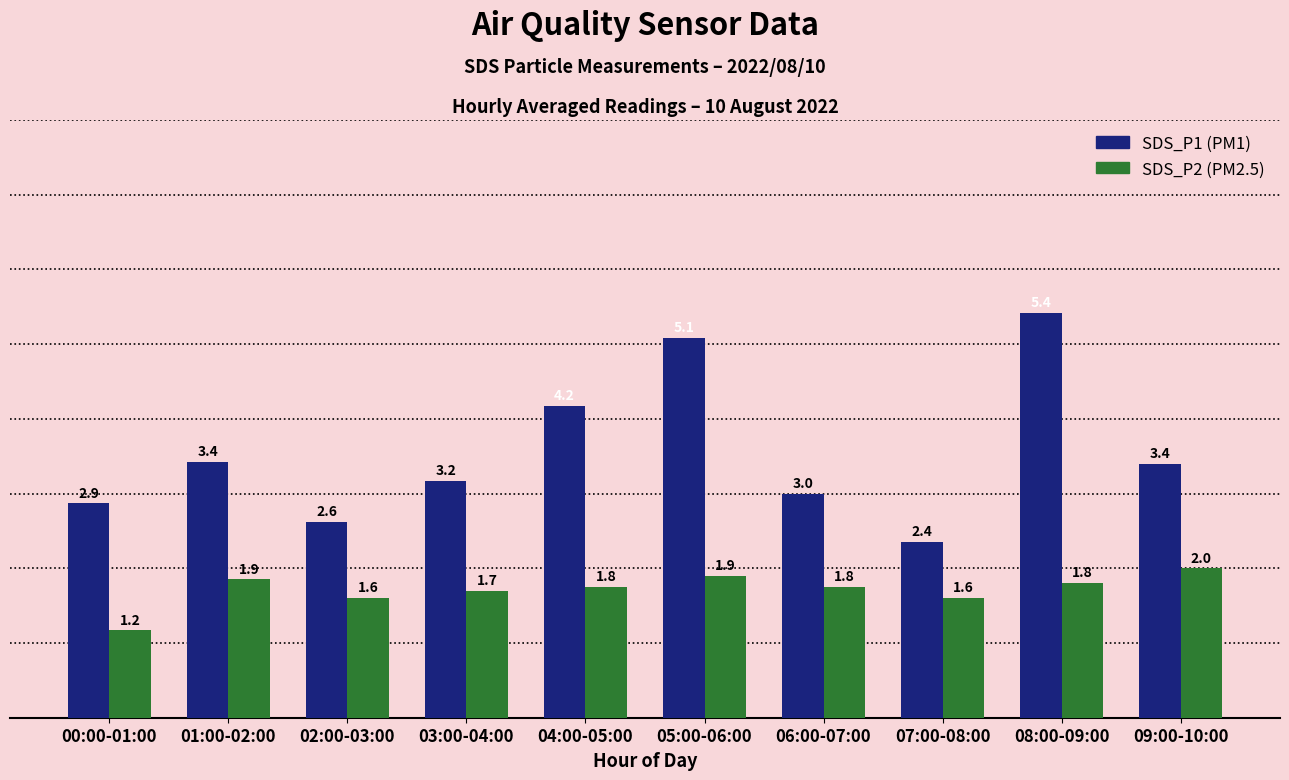

At which category is the sum across all series the highest?

08:00-09:00